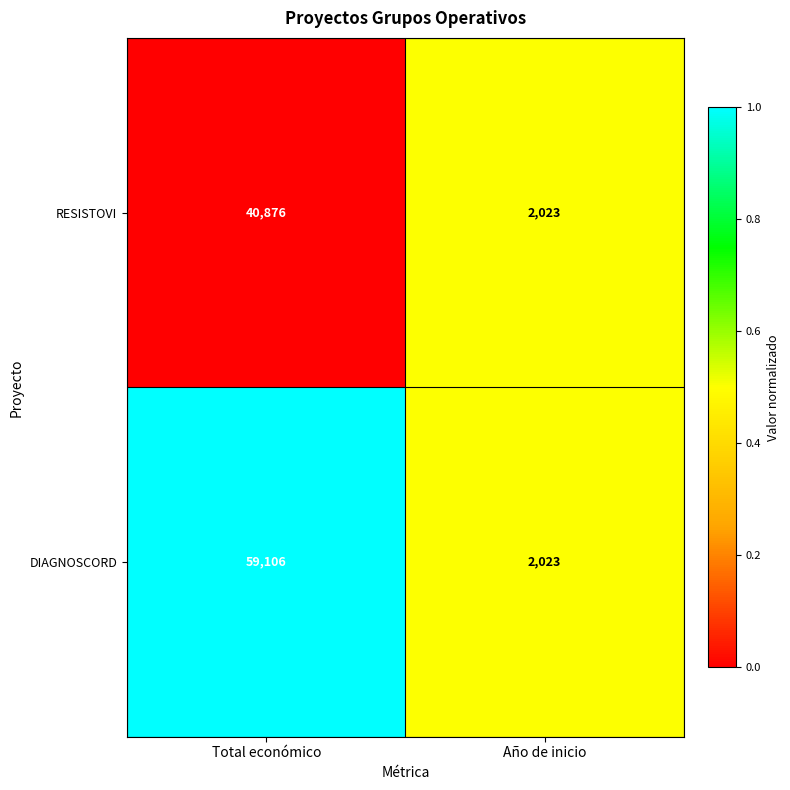

Where is DIAGNOSCORD nearest to the value 30564?

Año de inicio